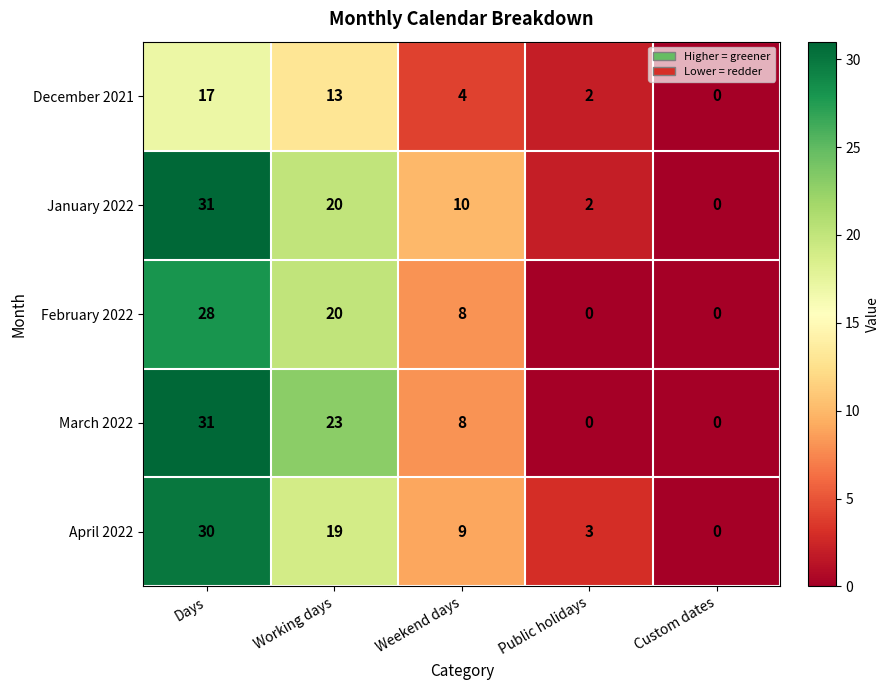

Which category has the lowest value in the December 2021 series?

Custom dates